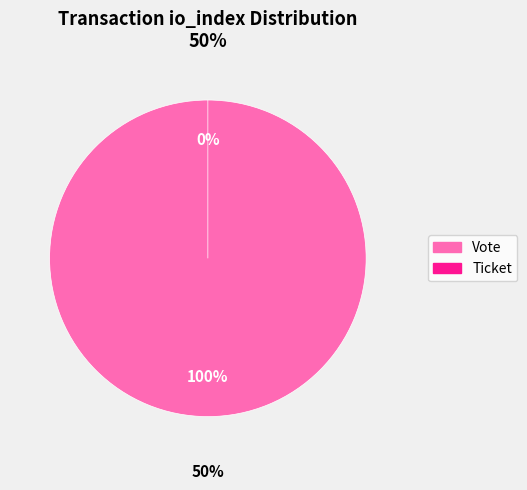

To the nearest percent, what portion does Vote represent?

100%